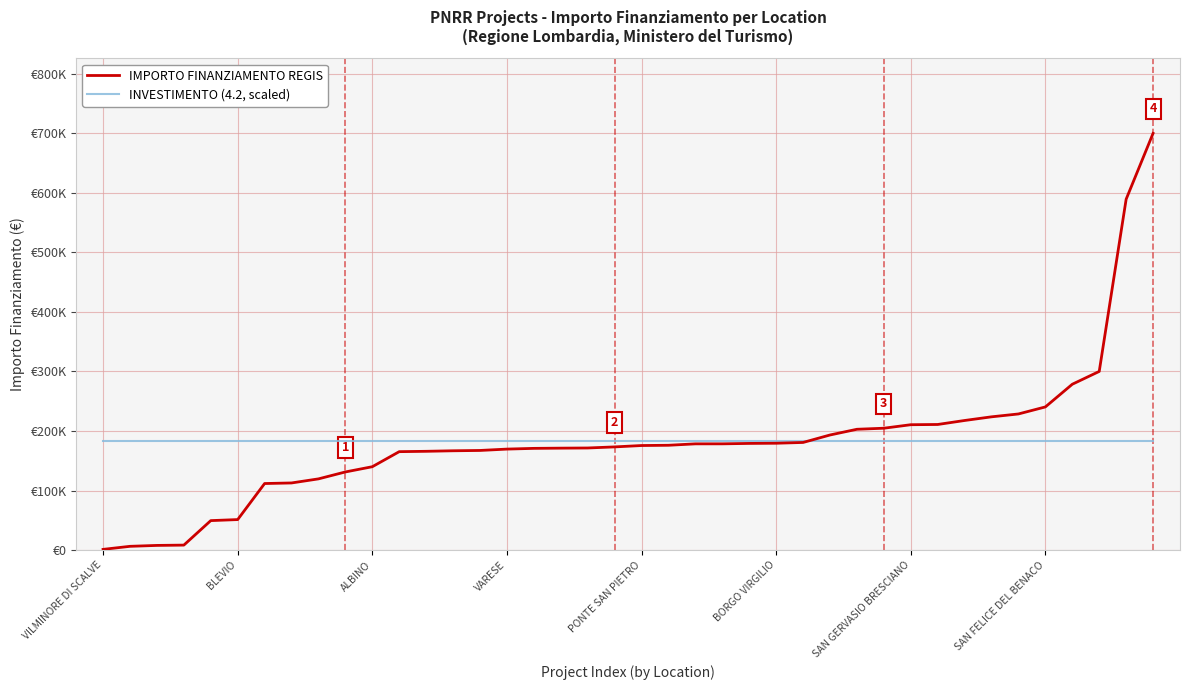

What are all the series names shown in the legend?

IMPORTO FINANZIAMENTO REGIS, INVESTIMENTO (4.2, scaled)